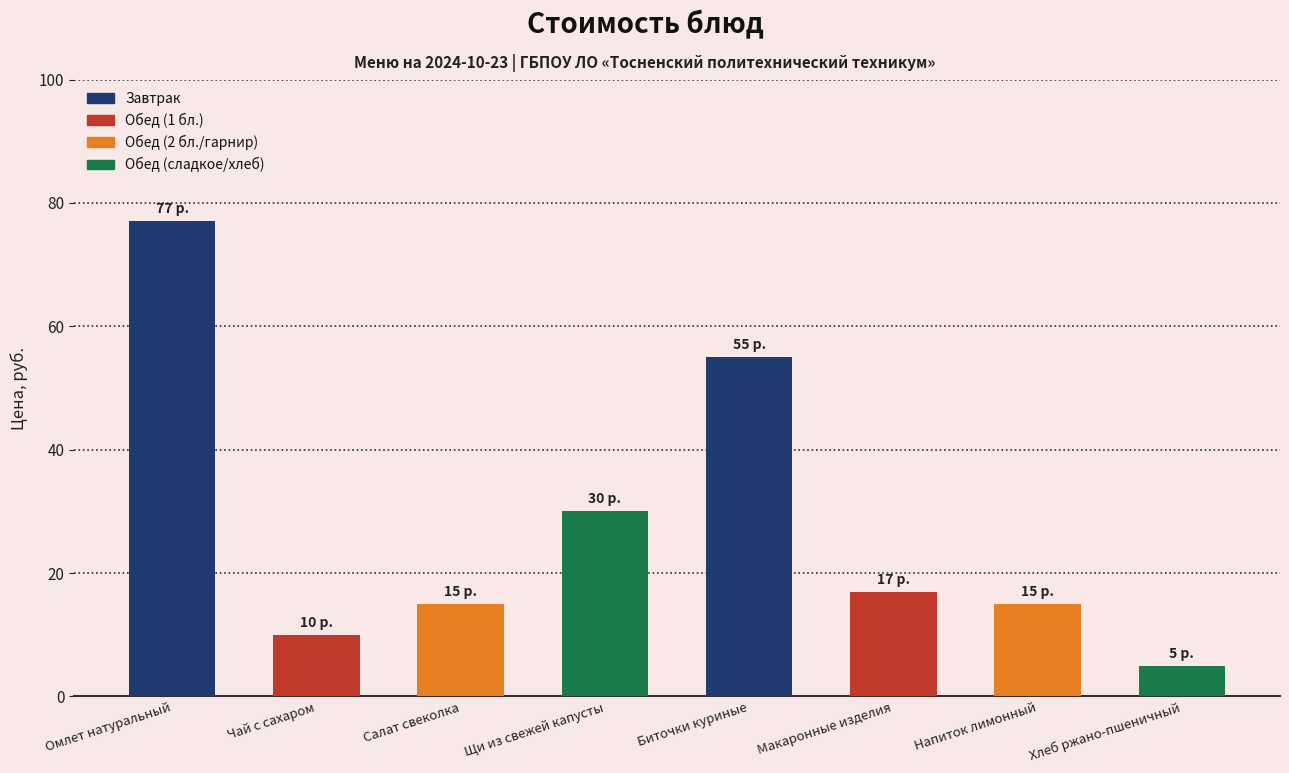

What is the change in value from Чай с сахаром to Хлеб ржано-пшеничный?

-5